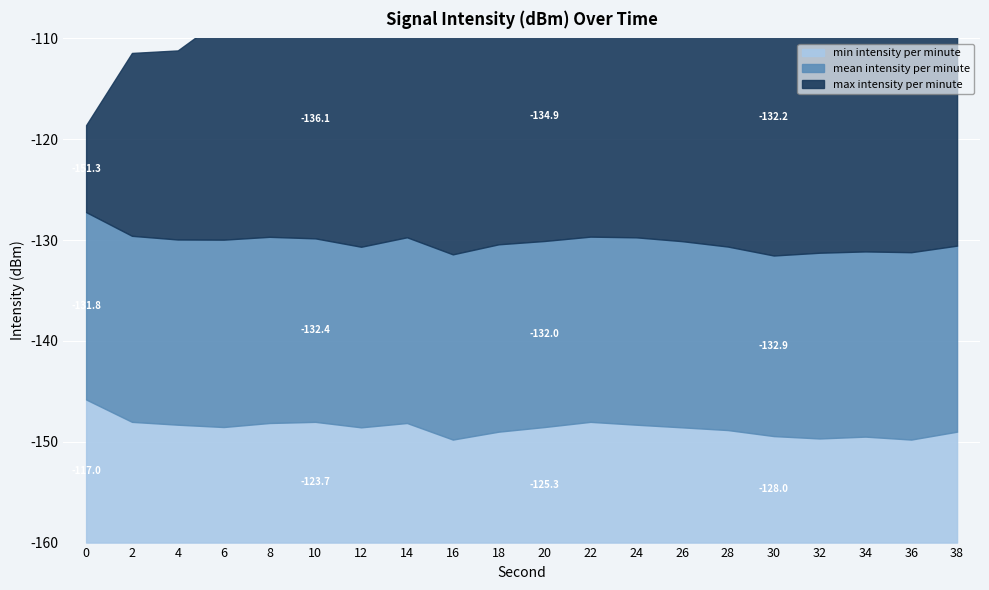

What is the difference between the second highest and minimum values in the mean intensity per minute series?

1.0